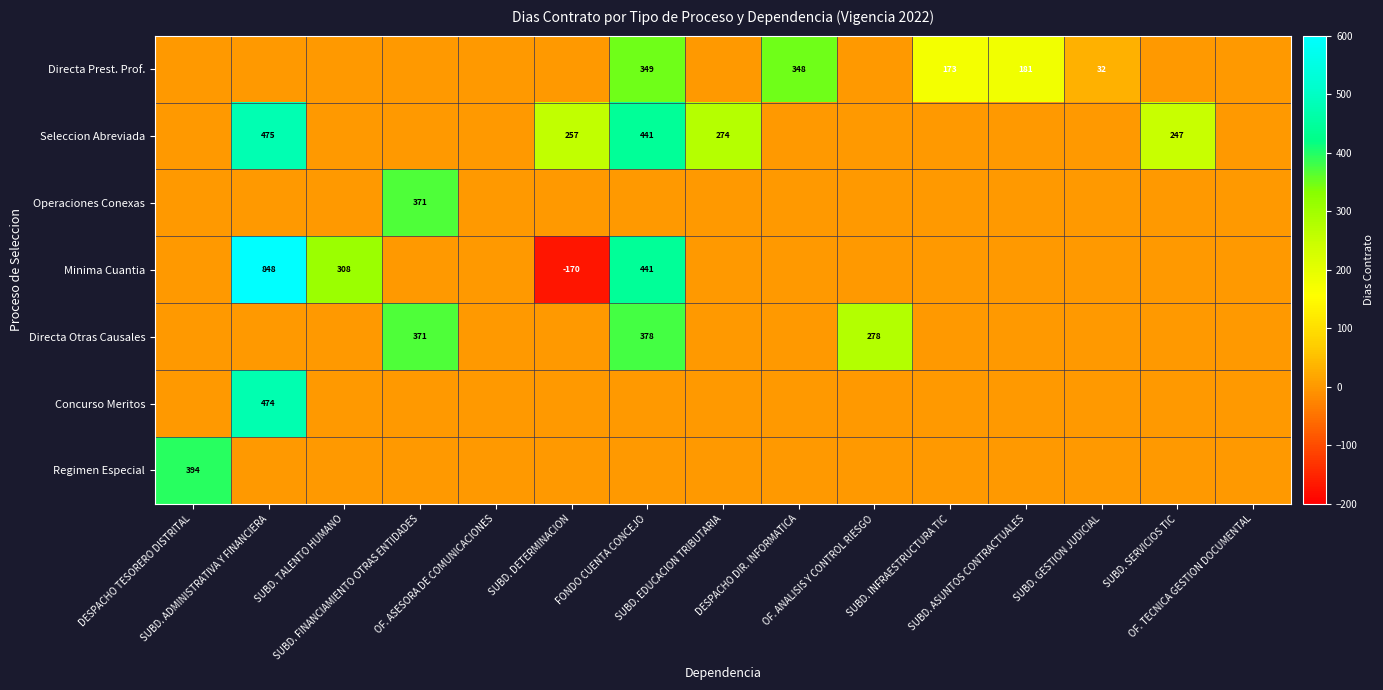

How many series are shown in this chart?

7